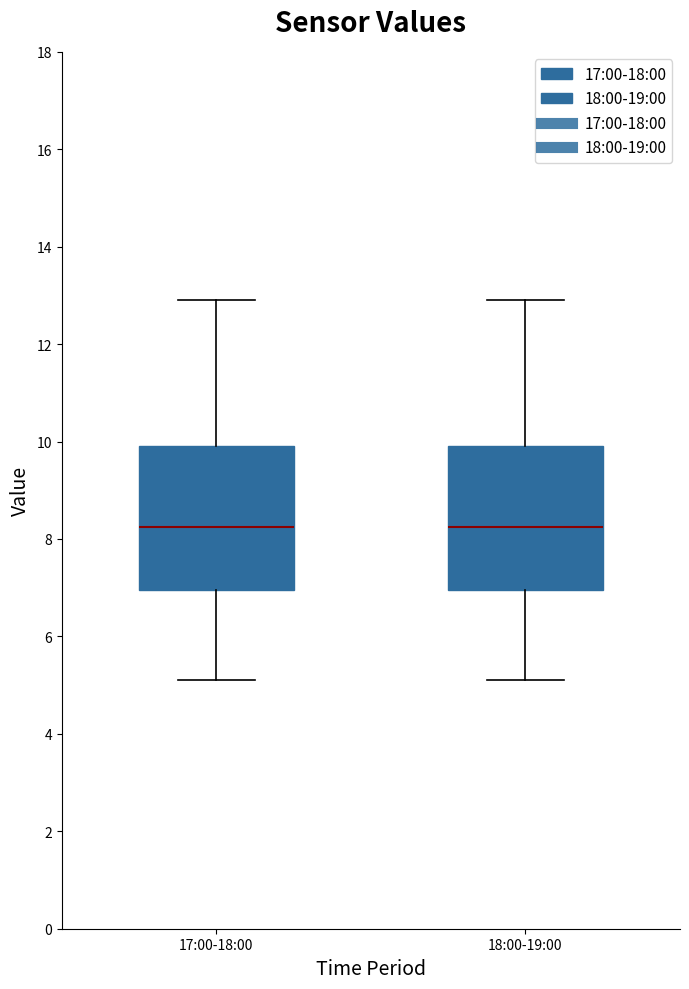

Reading left to right, read every box against the y-axis: the position of its median line, the range the box covers, and the ends of its whiskers. The values are not printed on the chart, so give them approximately, as read against the axis.

17:00-18:00: median 8.2, box 7.0 to 10.0, whiskers 5.2 to 13.0
18:00-19:00: median 8.2, box 7.0 to 10.0, whiskers 5.2 to 13.0